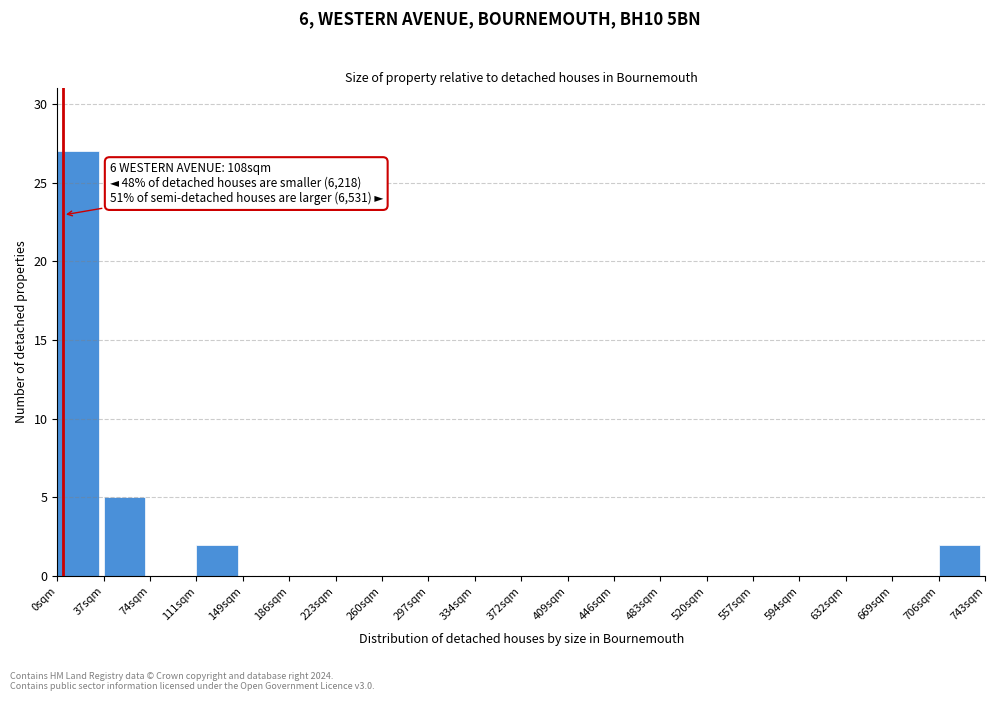

Reading right to left, transcribe all the data shown in this chart.

706sqm=2	669sqm=0	632sqm=0	594sqm=0	557sqm=0	520sqm=0	483sqm=0	446sqm=0	409sqm=0	372sqm=0	334sqm=0	297sqm=0	260sqm=0	223sqm=0	186sqm=0	149sqm=0	111sqm=2	74sqm=0	37sqm=5	0sqm=27